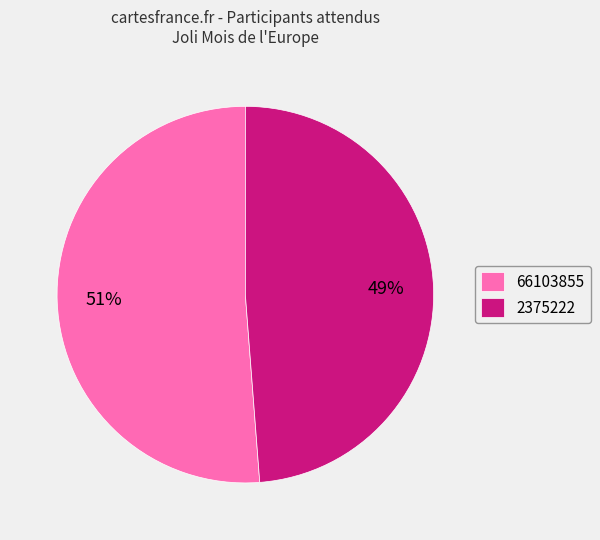

Rank the categories by value from highest to lowest.

66103855, 2375222